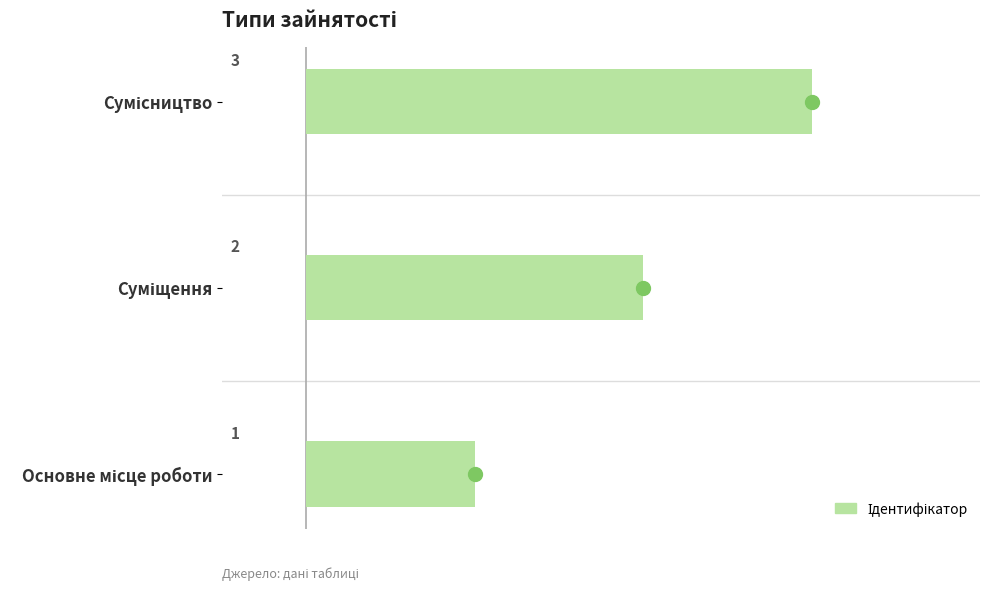

What is the difference between the maximum and second lowest values?

1